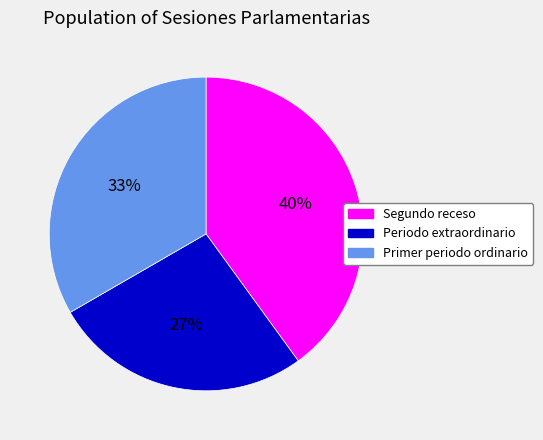

Rank the categories by value from highest to lowest.

Segundo receso, Primer periodo ordinario, Periodo extraordinario